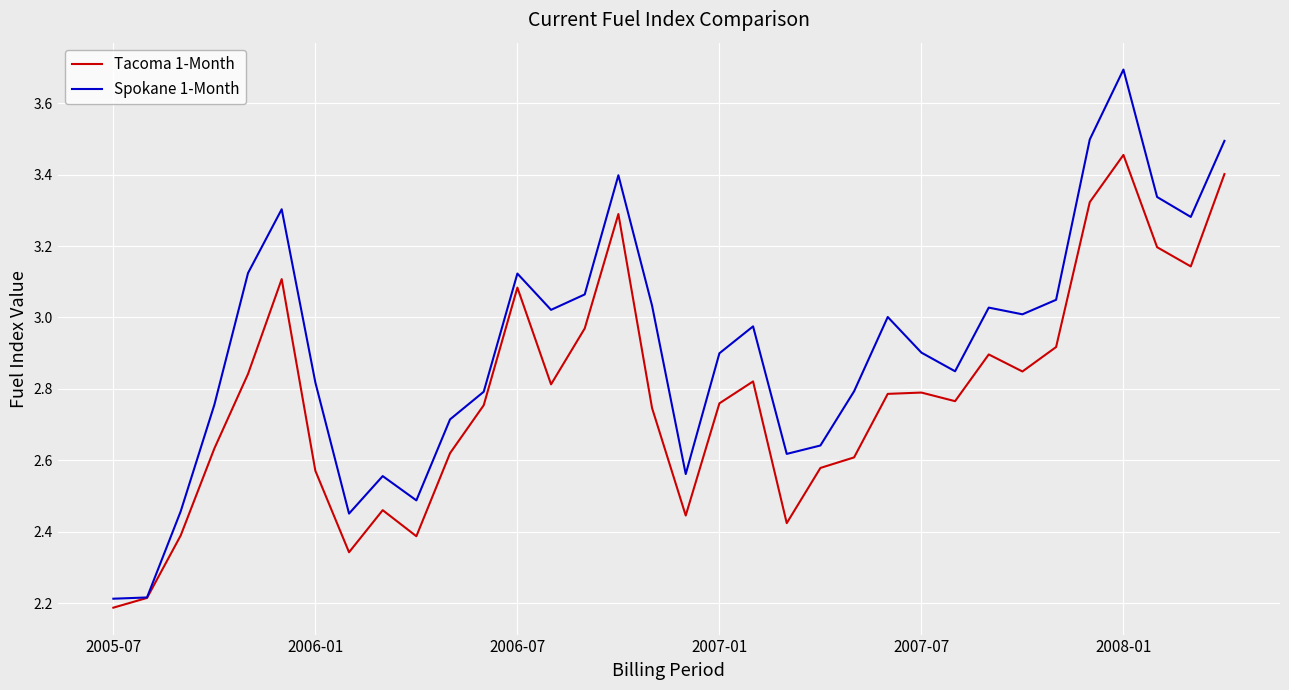

Which series has the widest spread of values?

Spokane 1-Month